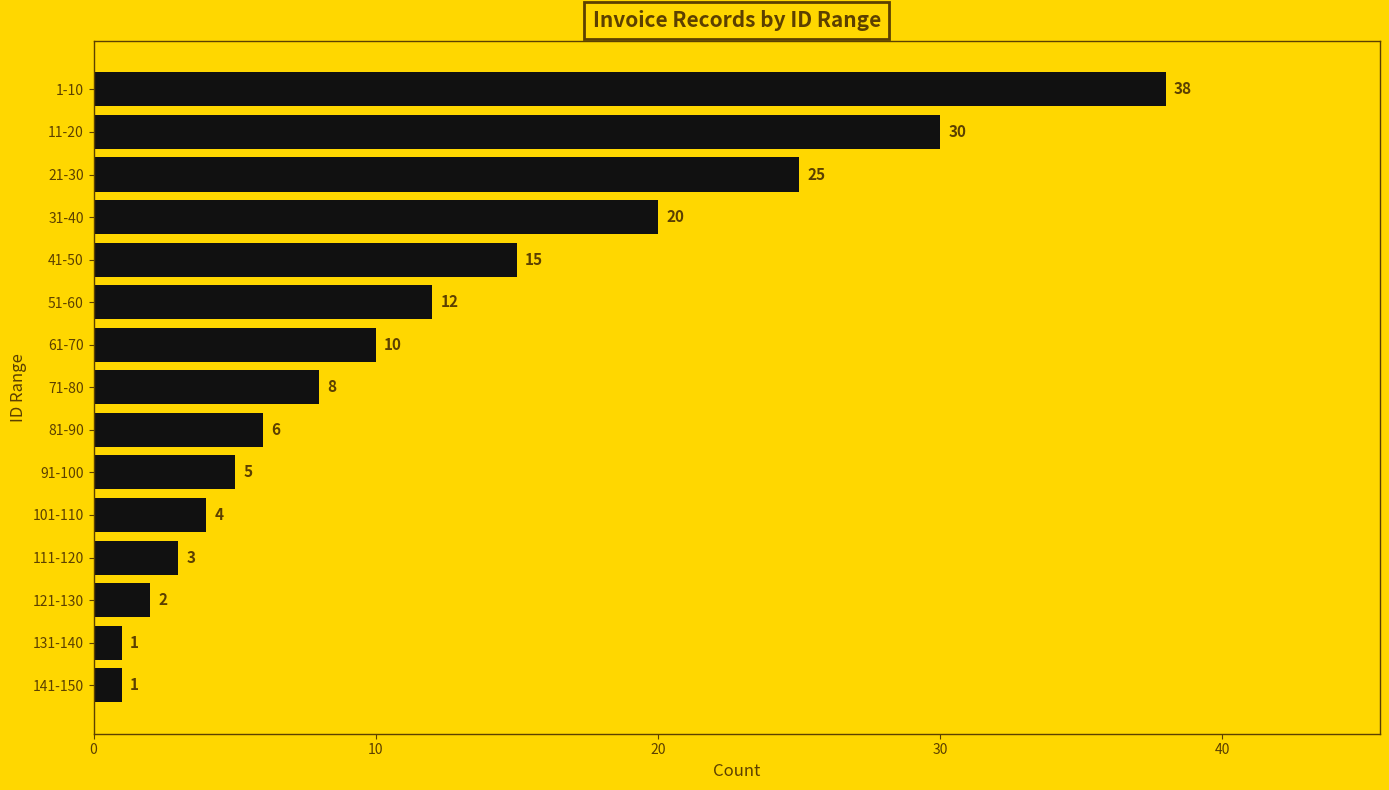

Approximately how many times larger is the value at 71-80 compared to 121-130?

4.0